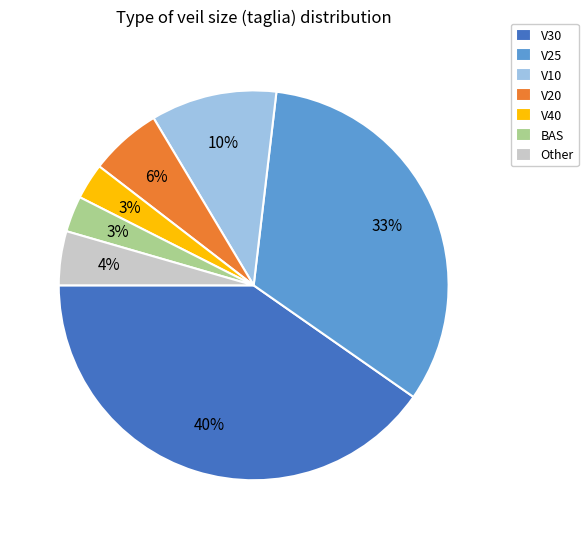

Is there any slice that represents more than half of the pie?

No